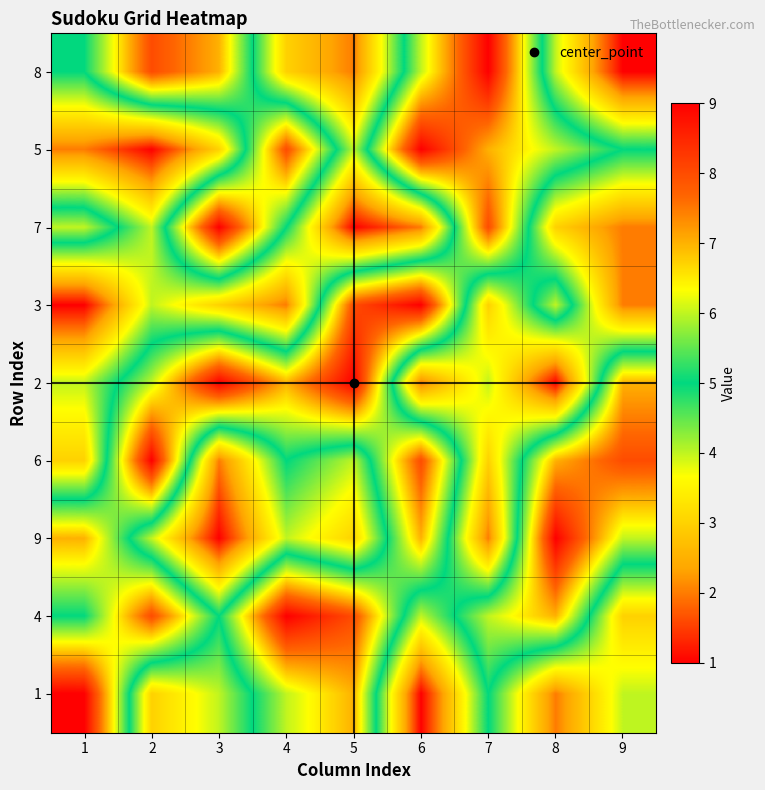

Which has a higher value, 1 or 2?

2